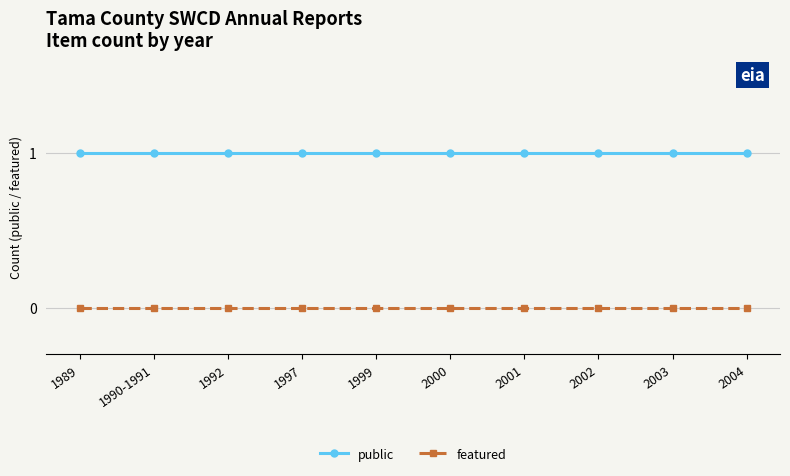

Which series has the largest total across all categories?

public